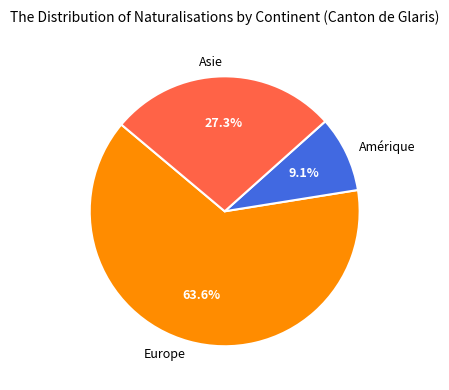

How many segments does this pie chart have?

3